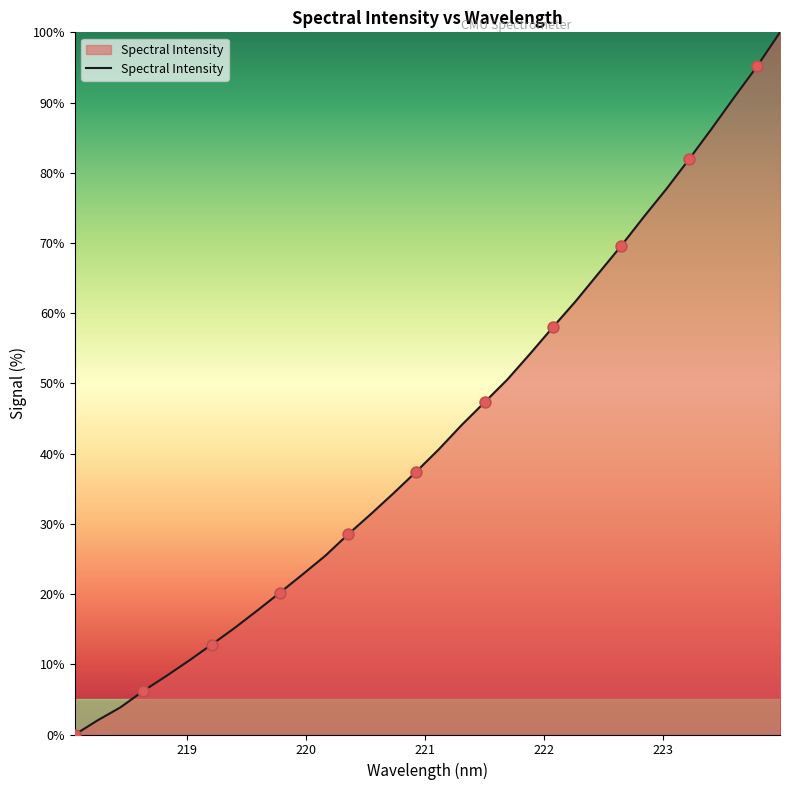

What is the difference between the maximum and minimum values?

100.0